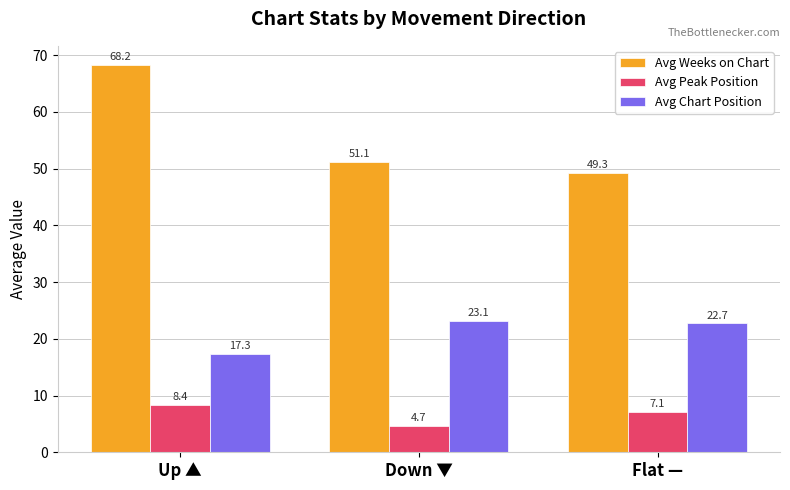

List the series in order of their overall mean, highest first.

Avg Weeks on Chart, Avg Chart Position, Avg Peak Position